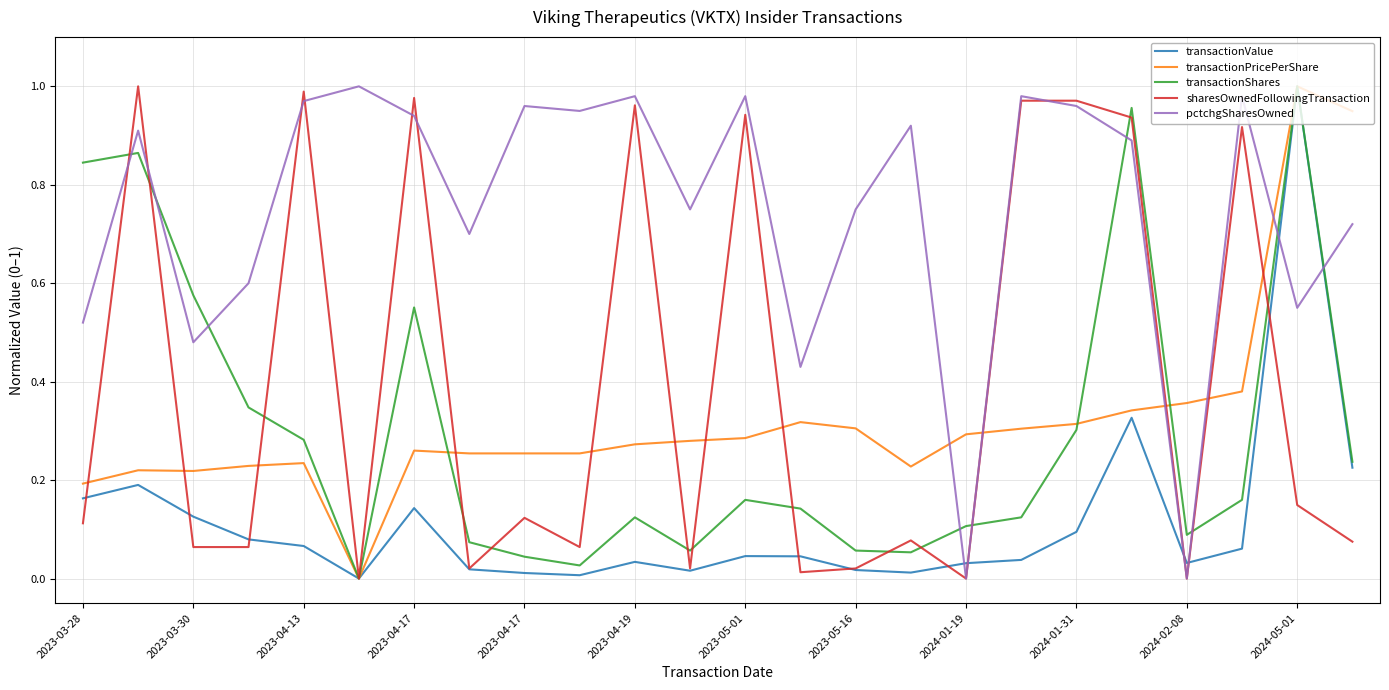

Which series has the largest total across all categories?

pctchgSharesOwned